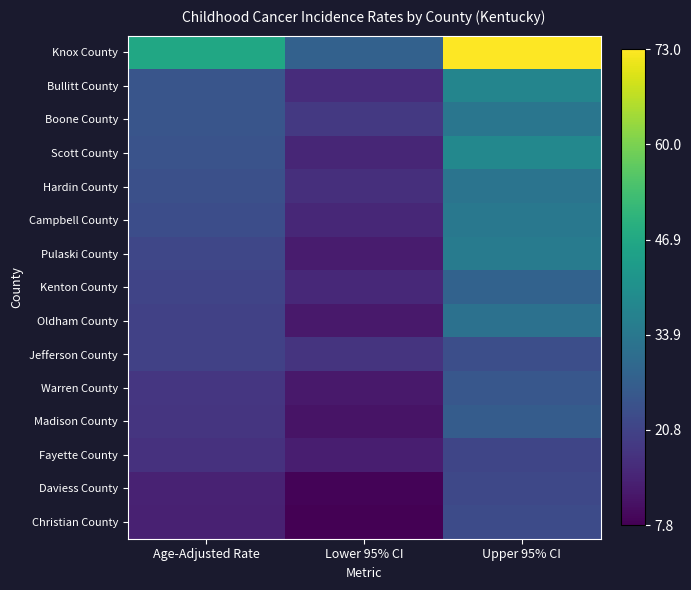

At how many categories does at least one series exceed 54?

1